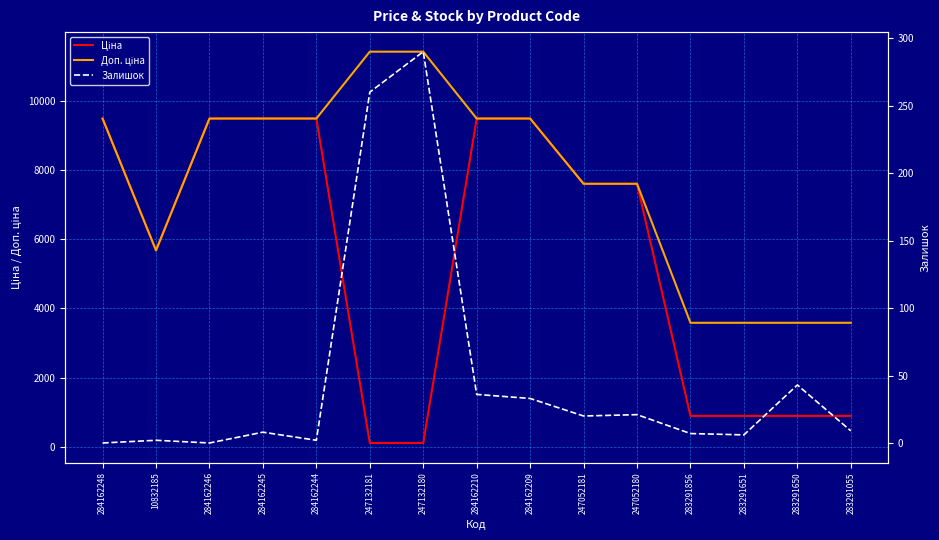

In Залишок, how many points are lower than both neighbors (excluding endpoints)?

4